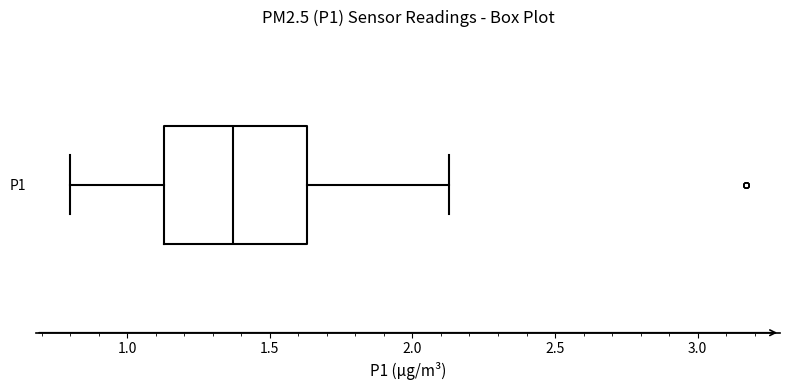

Transcribe this box plot: give where the median line is, the range the box spans, and where the two whiskers end, as read against the x-axis. The values are not printed on the chart, so give them approximately, as read against the axis.

median 1.35, box 1.15 to 1.65, whiskers 0.80 to 2.15